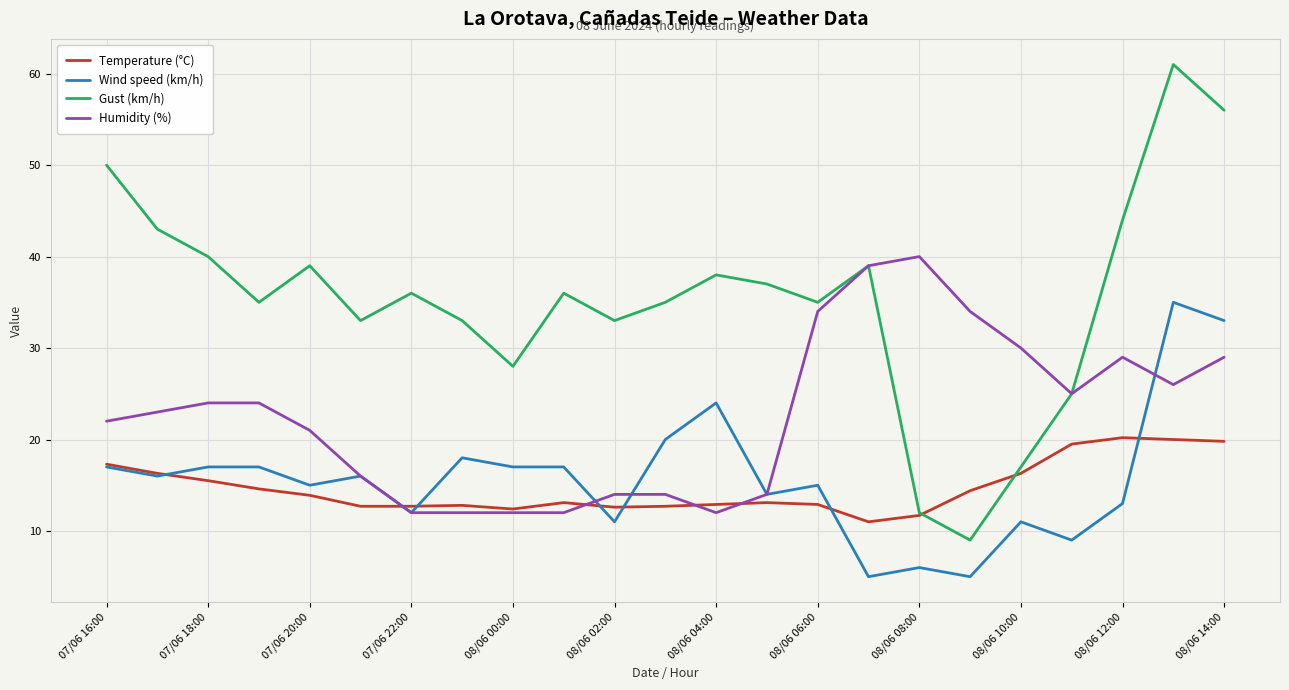

What is the lowest value of the Temperature (°C) series?

11.0